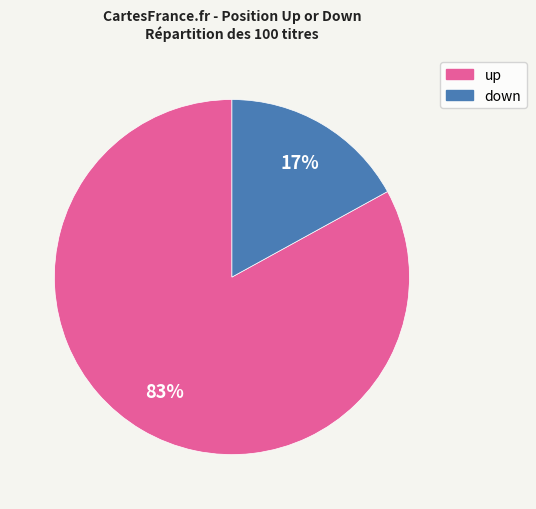

Which category has the biggest portion of the pie?

up